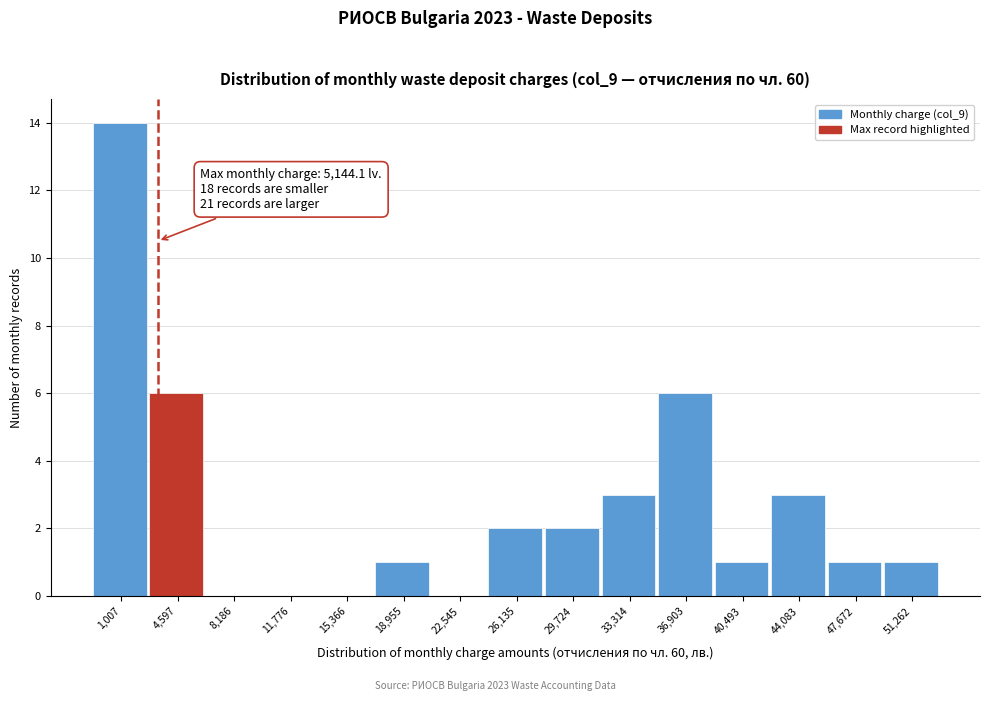

Reading left to right, transcribe all the data shown in this chart.

1,007=14	4,597=6	8,186=0	11,776=0	15,366=0	18,955=1	22,545=0	26,135=2	29,724=2	33,314=3	36,903=6	40,493=1	44,083=3	47,672=1	51,262=1